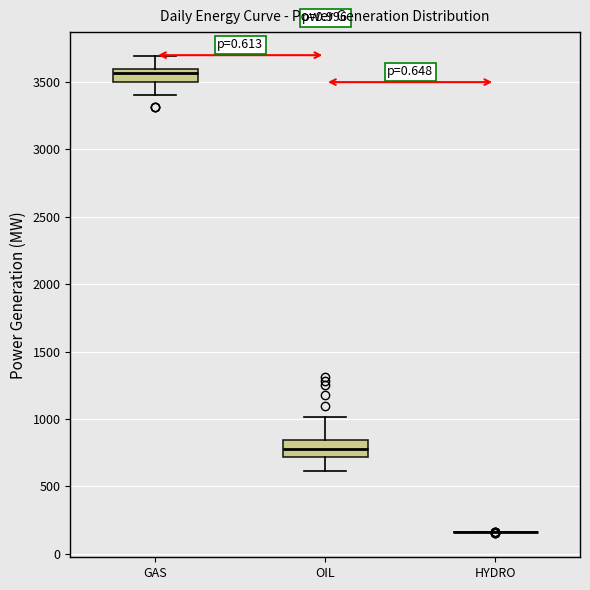

Reading left to right, transcribe this box plot: for each box, give where its median line is, the range the box spans, and where its two whiskers end, as read against the y-axis. The values are not printed on the chart, so give them approximately, as read against the axis.

GAS: median 3550, box 3500 to 3600, whiskers 3400 to 3700
OIL: median 800, box 700 to 850, whiskers 600 to 1000
HYDRO: box collapsed to a line at 150, whiskers 150 to 150